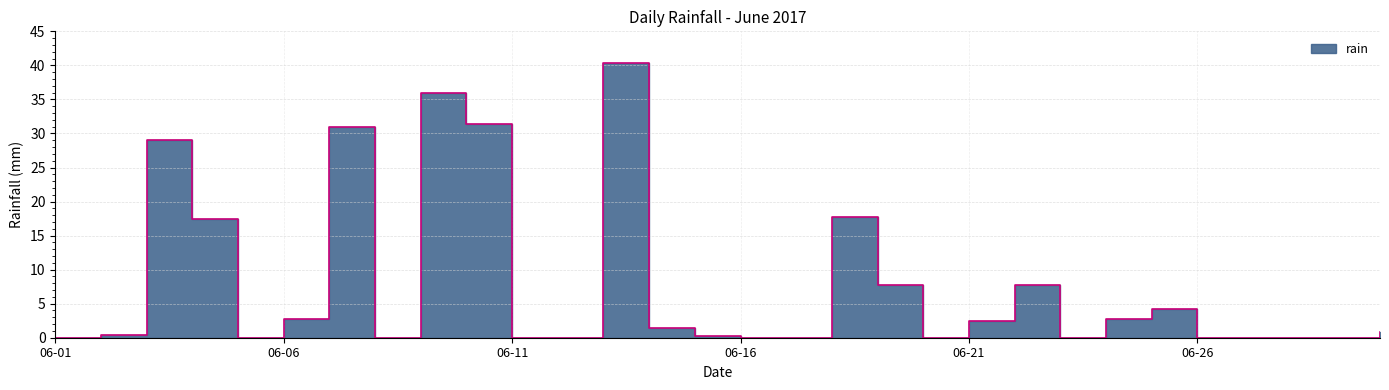

What is the difference between the maximum and minimum values?

40.4